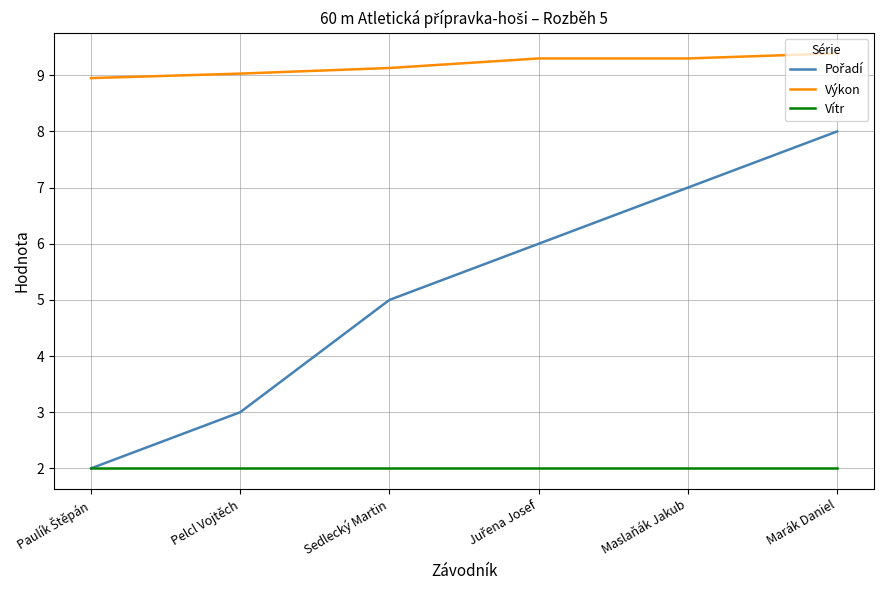

Does the chart have visible grid lines?

Yes